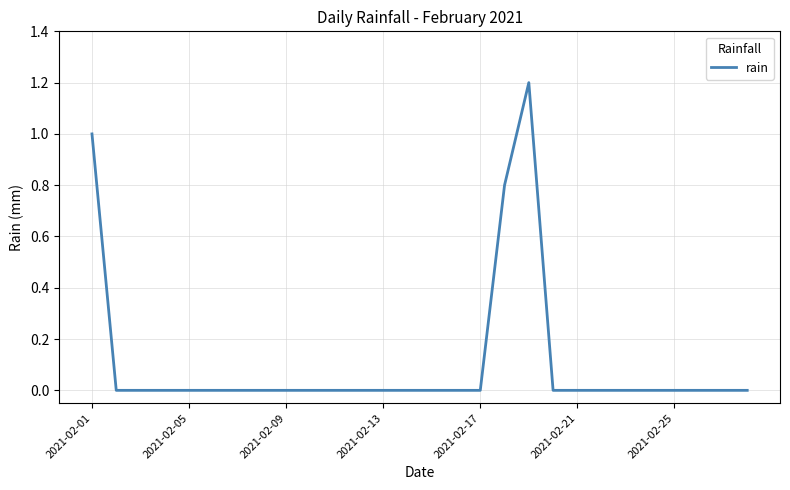

How many lines are shown in the chart?

1